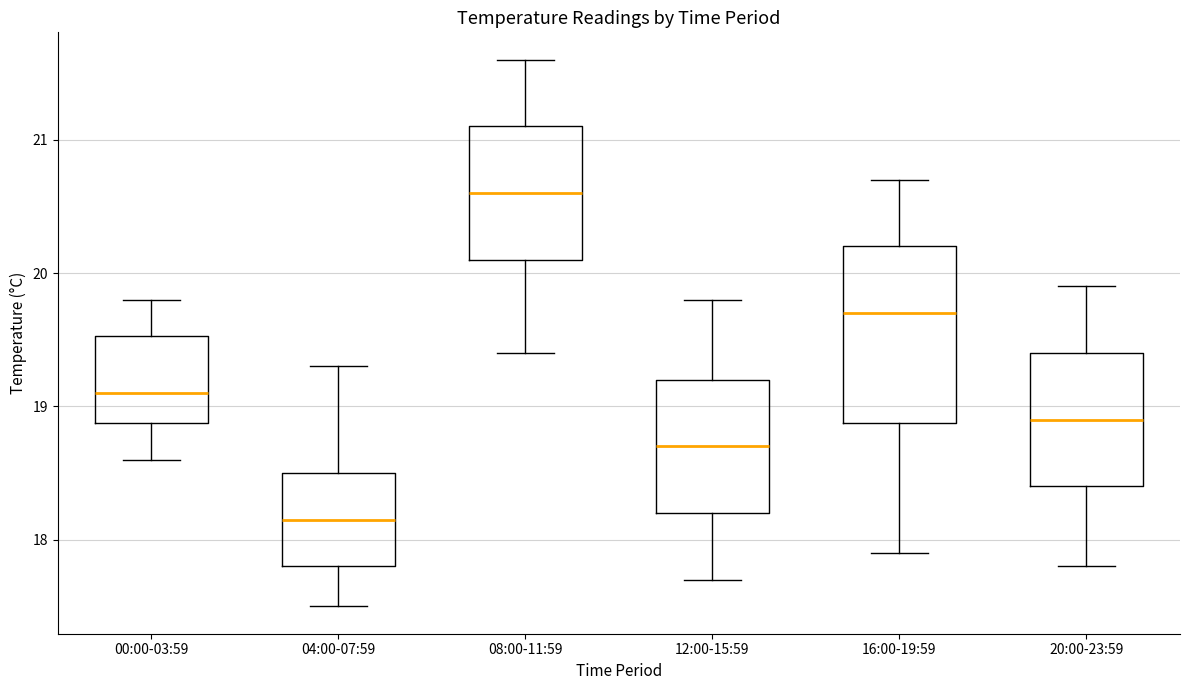

Which box's median line is the lowest?

04:00-07:59